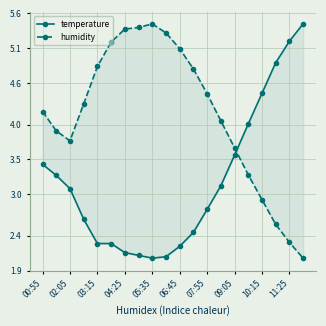

How many data points in temperature are less than 3?

10